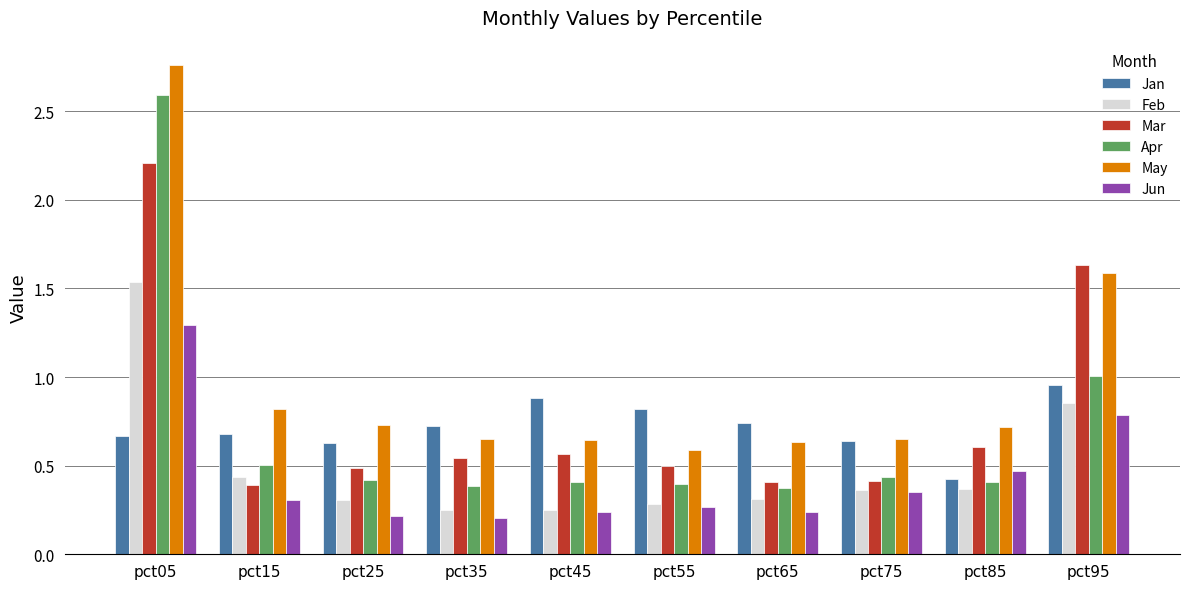

At how many categories does at least one series exceed 2?

1